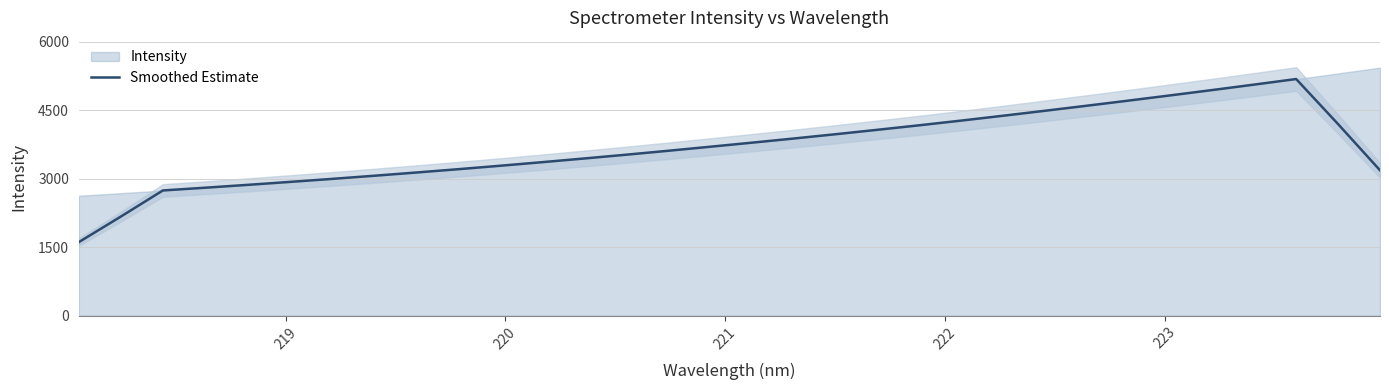

How many lines are shown in the chart?

1